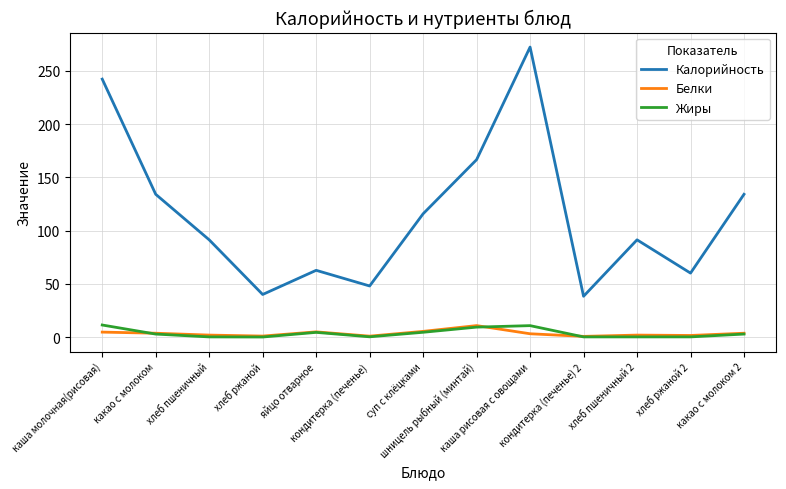

True or false: Жиры has more than 1 interior local peaks.

True